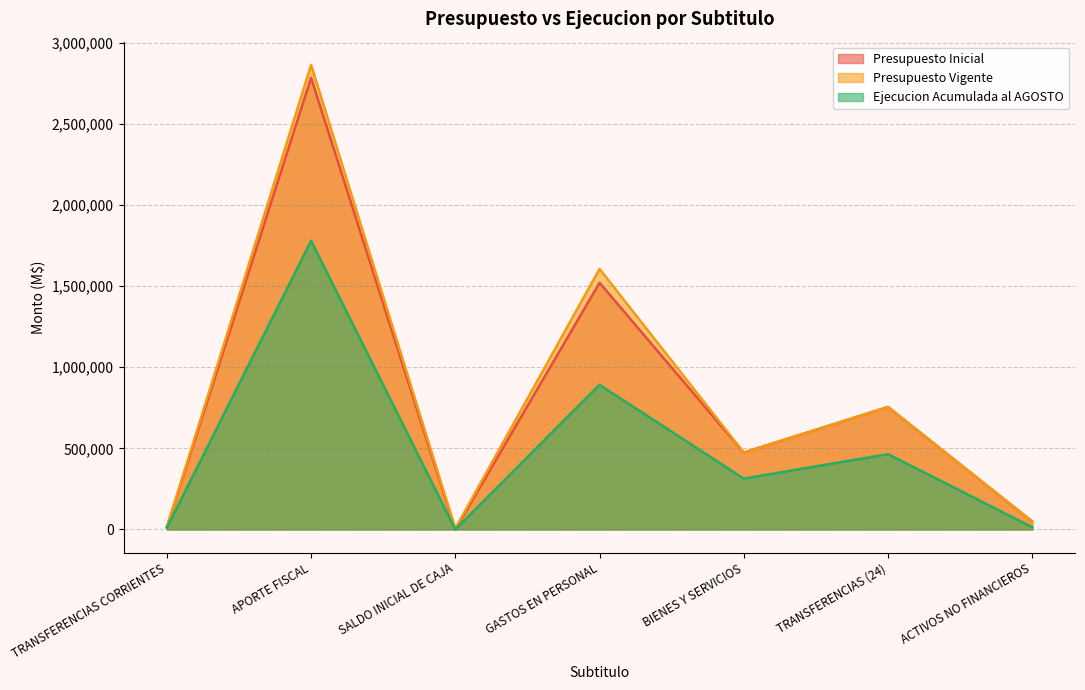

What are all the series names shown in the legend?

Presupuesto Inicial, Presupuesto Vigente, Ejecucion Acumulada al AGOSTO